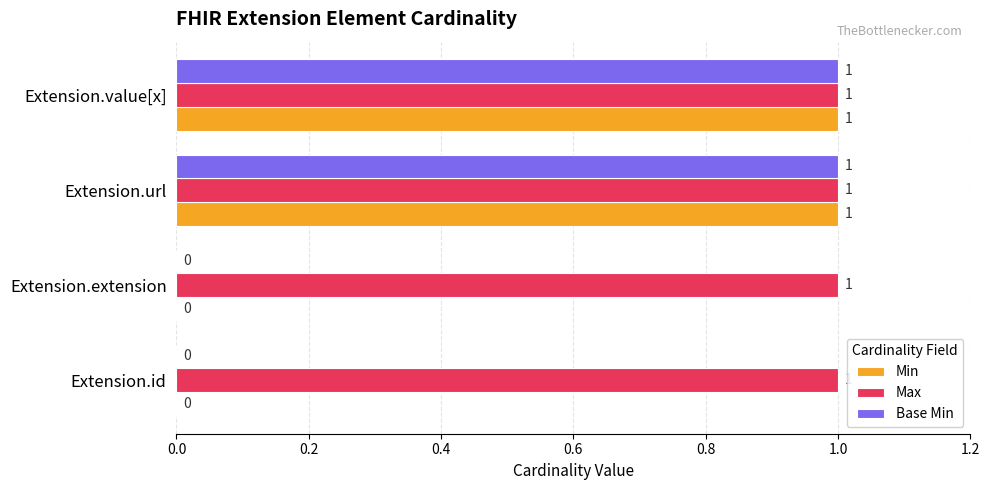

The value of Base Min at Extension.id is 0. True or false?

True